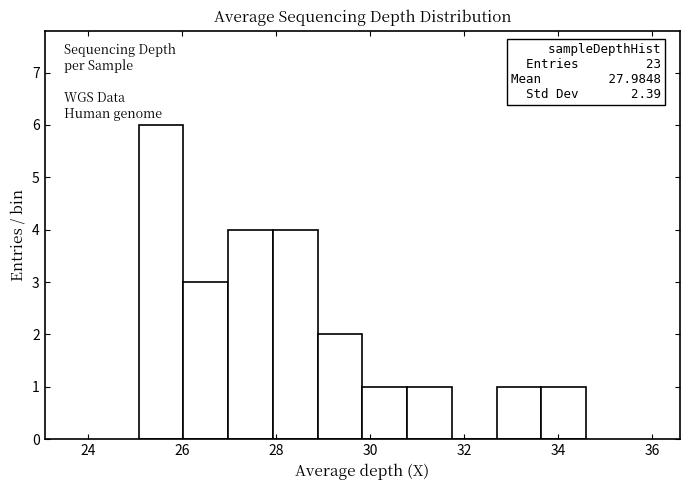

Over which range of the x-axis is the bar tallest?

25.0 to 26.0